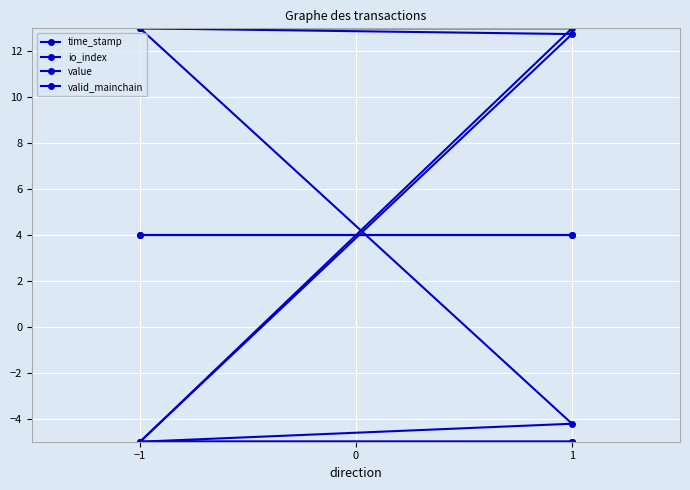

How many value values are between -5 and 13?

4